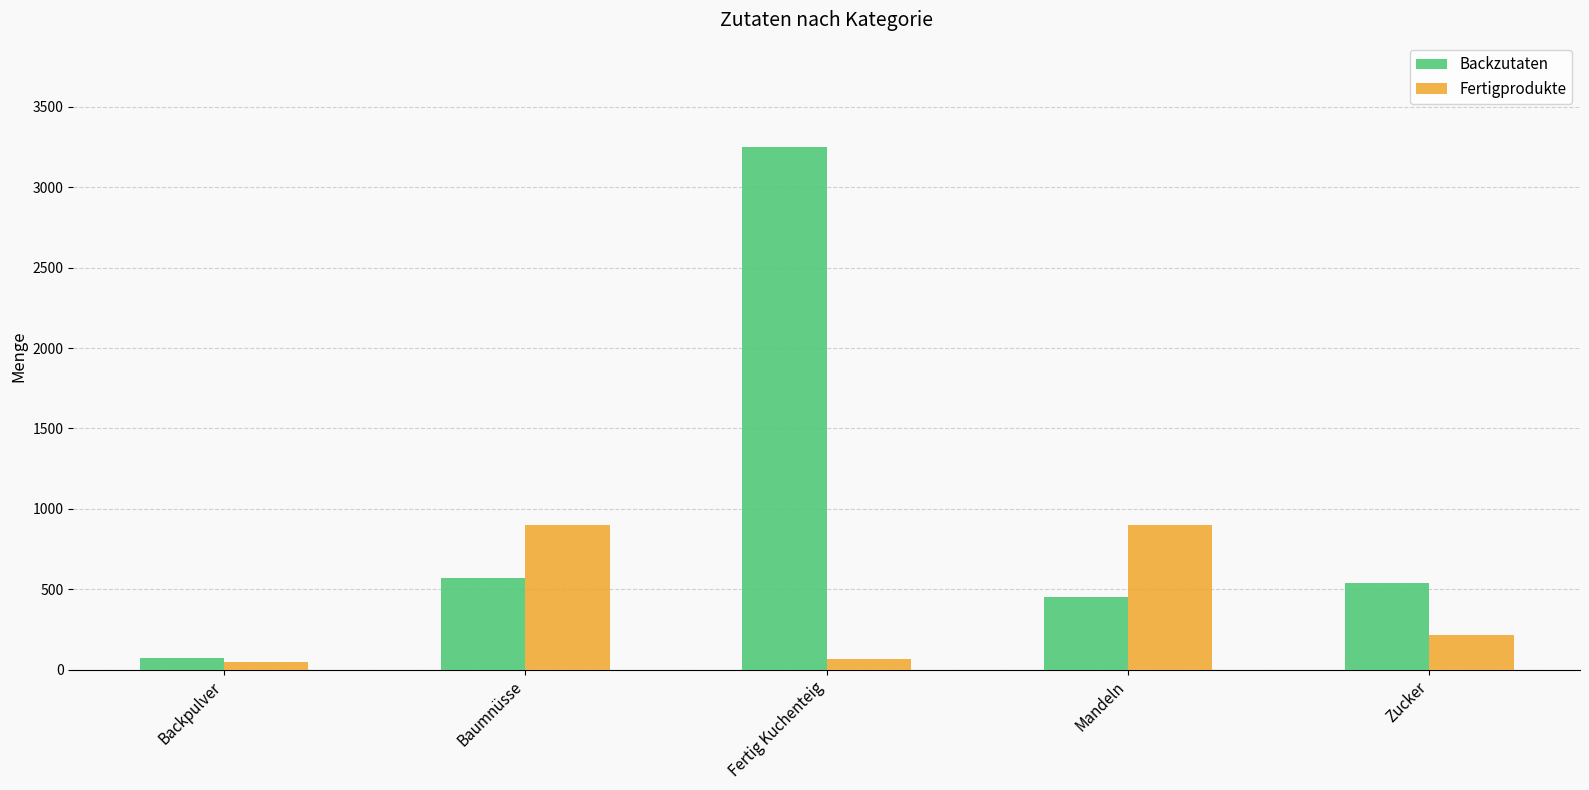

Is the value of Fertigprodukte at Mandeln greater than the value of Backzutaten at Fertig Kuchenteig?

No